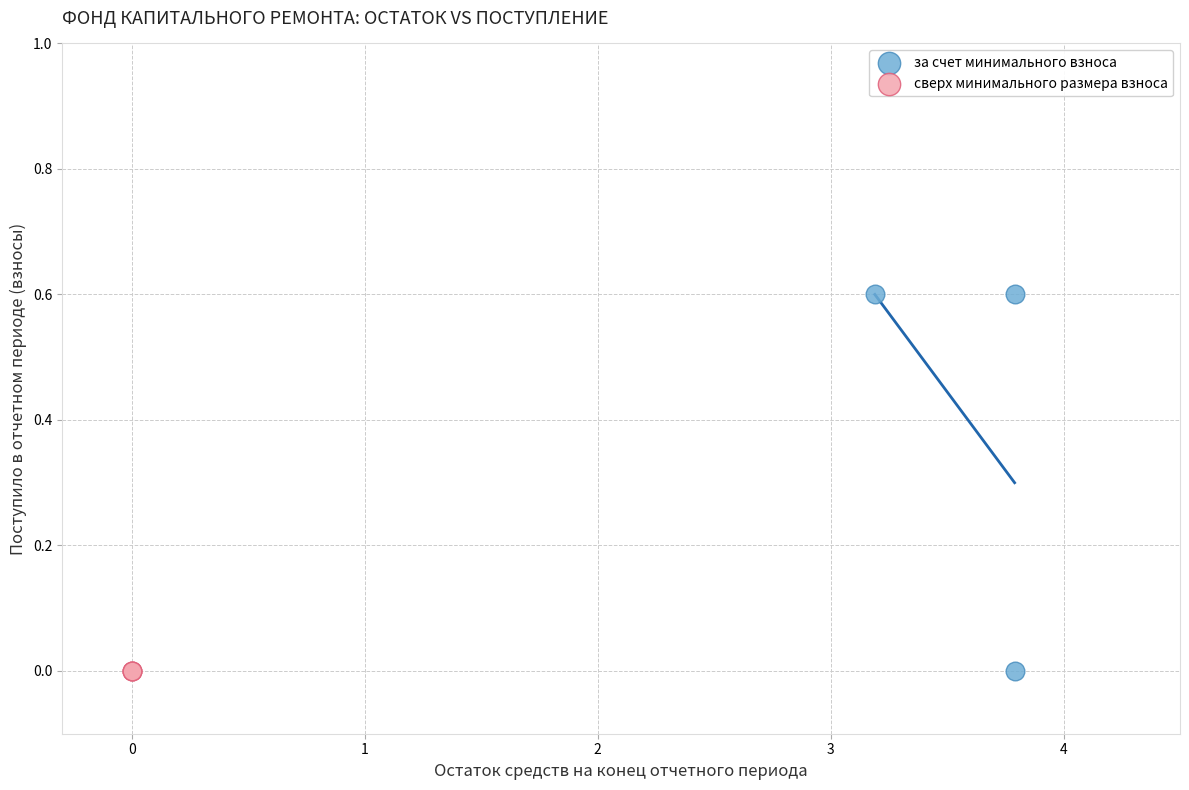

Which series reaches the maximum Y coordinate?

за счет минимального взноса